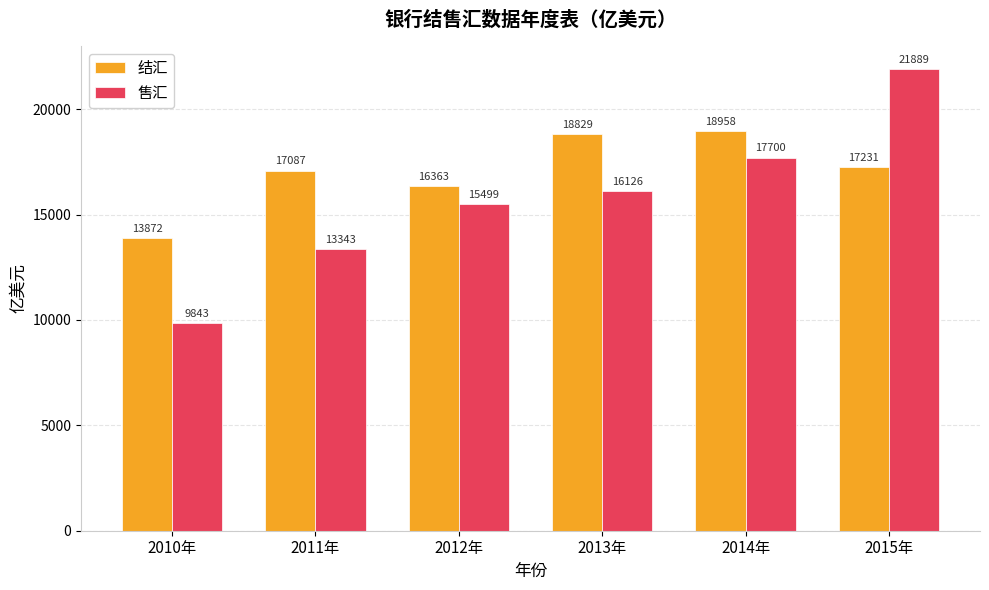

Rank the series by their maximum value, from highest to lowest.

售汇, 结汇